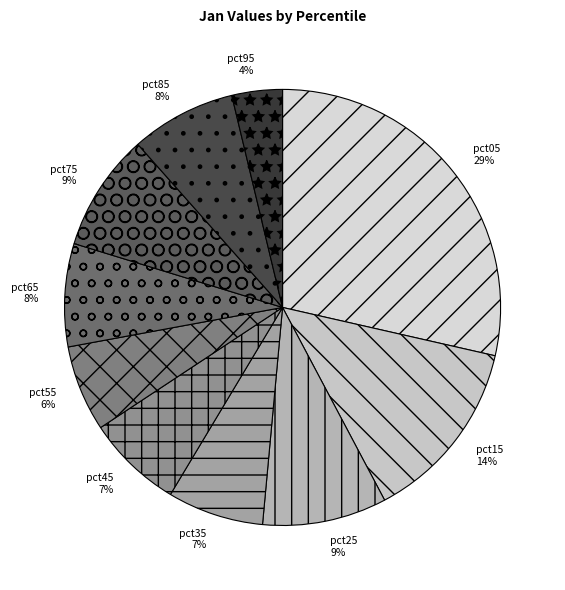

Which category has the smallest portion of the pie?

pct95